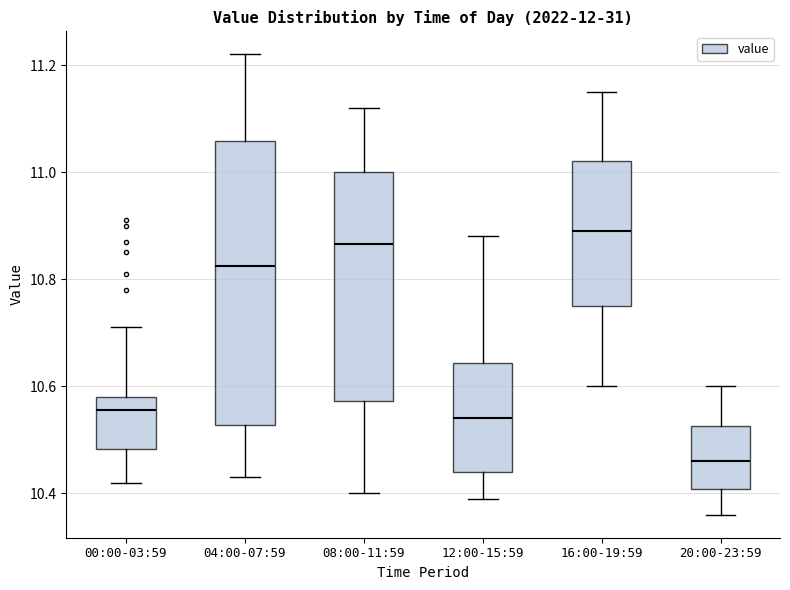

Reading left to right, read every box against the y-axis: the position of its median line, the range the box covers, and the ends of its whiskers. The values are not printed on the chart, so give them approximately, as read against the axis.

00:00-03:59: median 10.56, box 10.48 to 10.58, whiskers 10.42 to 10.72
04:00-07:59: median 10.82, box 10.52 to 11.06, whiskers 10.44 to 11.22
08:00-11:59: median 10.86, box 10.58 to 11.00, whiskers 10.40 to 11.12
12:00-15:59: median 10.54, box 10.44 to 10.64, whiskers 10.40 to 10.88
16:00-19:59: median 10.90, box 10.76 to 11.02, whiskers 10.60 to 11.16
20:00-23:59: median 10.46, box 10.40 to 10.52, whiskers 10.36 to 10.60